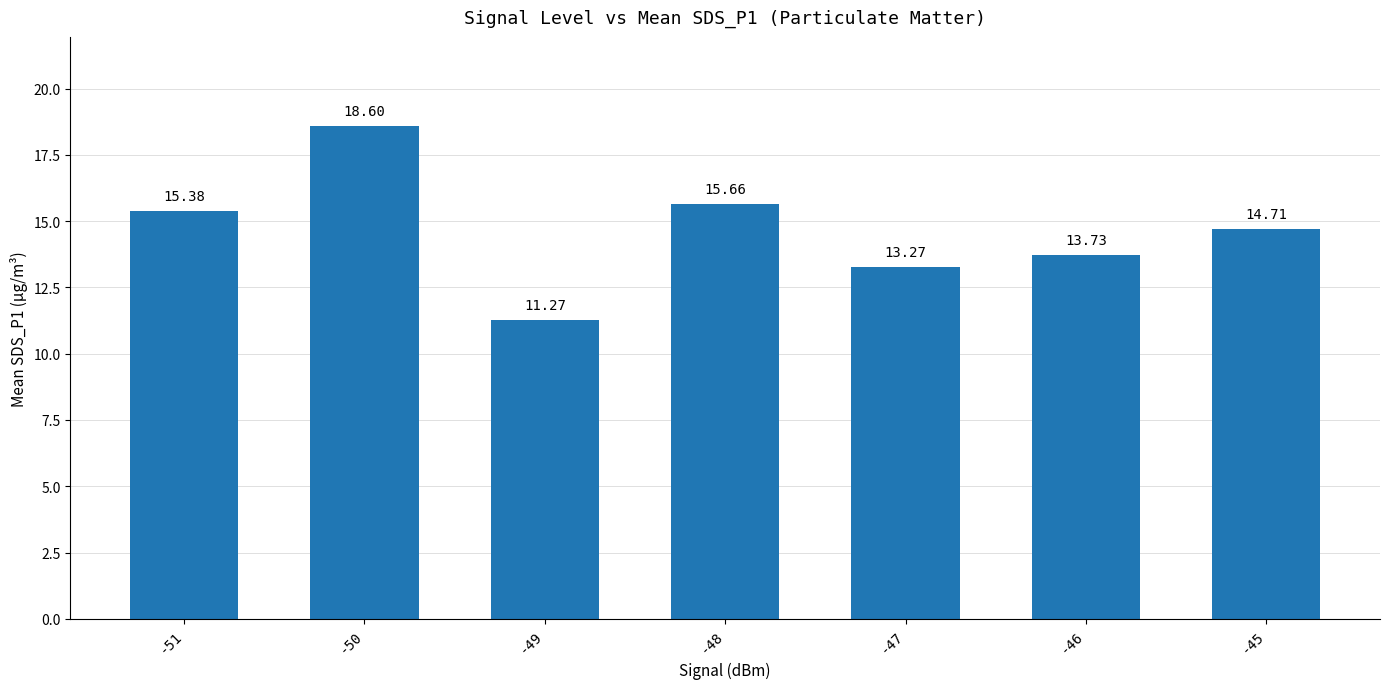

What is the maximum value shown in the chart?

18.6